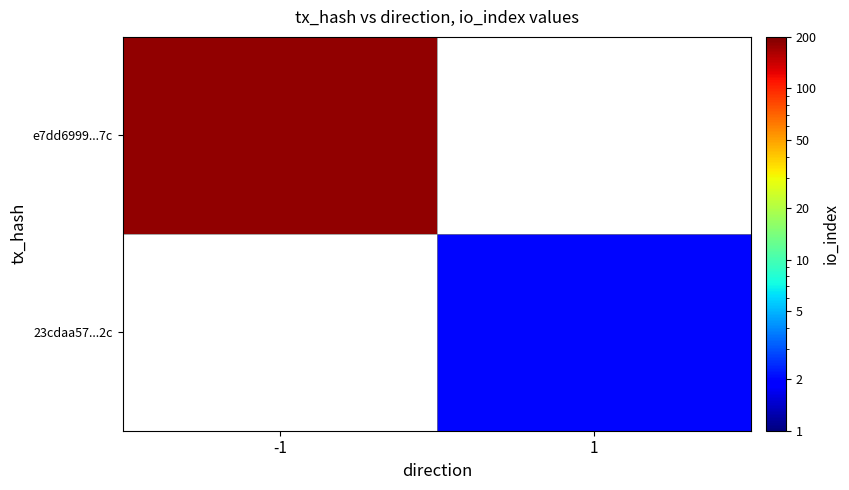

How many data points does each series have?

2